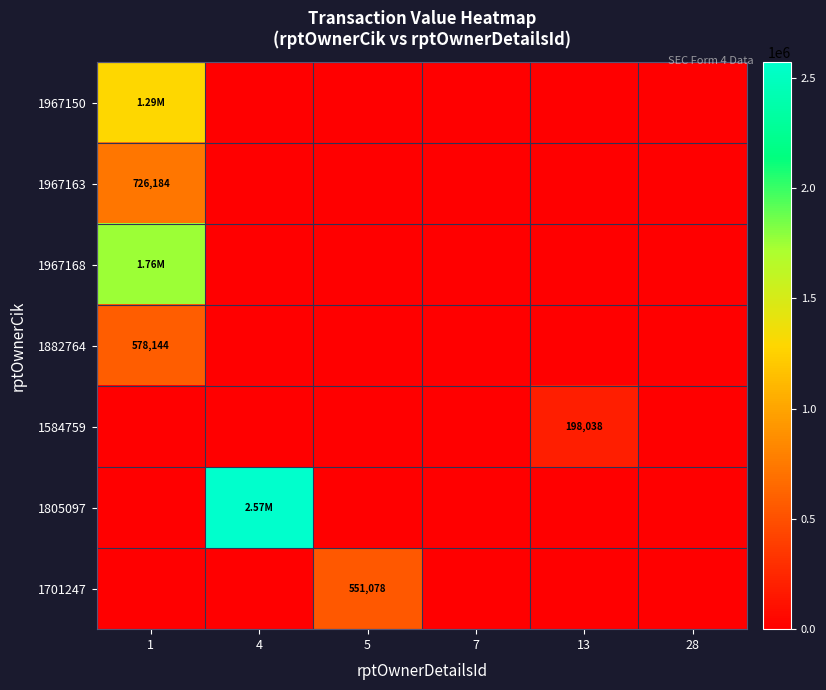

Is the value of 1967163 at 1 greater than the value of 1882764 at 1?

Yes